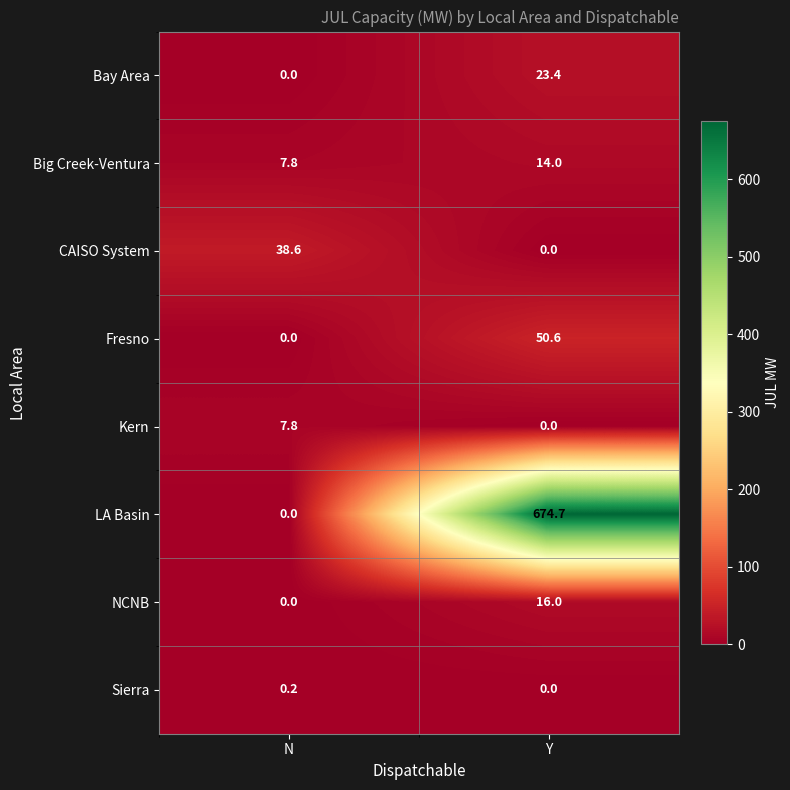

Rank the series by their maximum value, from lowest to highest.

Sierra, Kern, Big Creek-Ventura, NCNB, Bay Area, CAISO System, Fresno, LA Basin